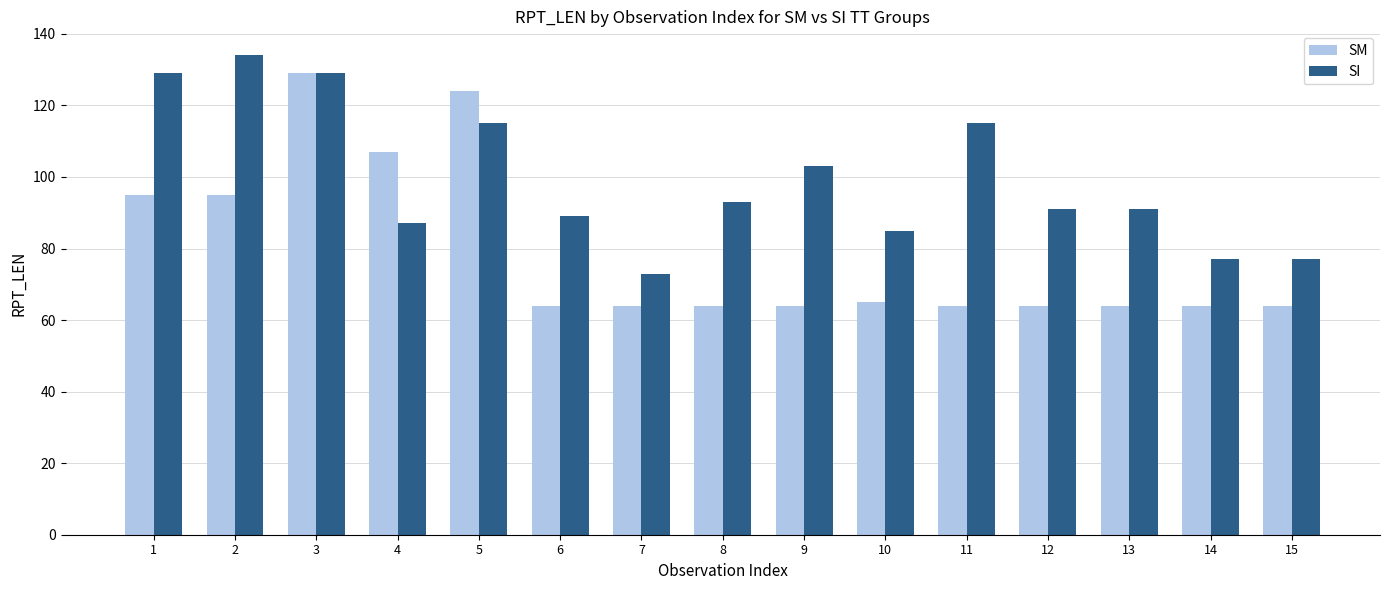

At 7, list the series in order from largest to smallest.

SI, SM